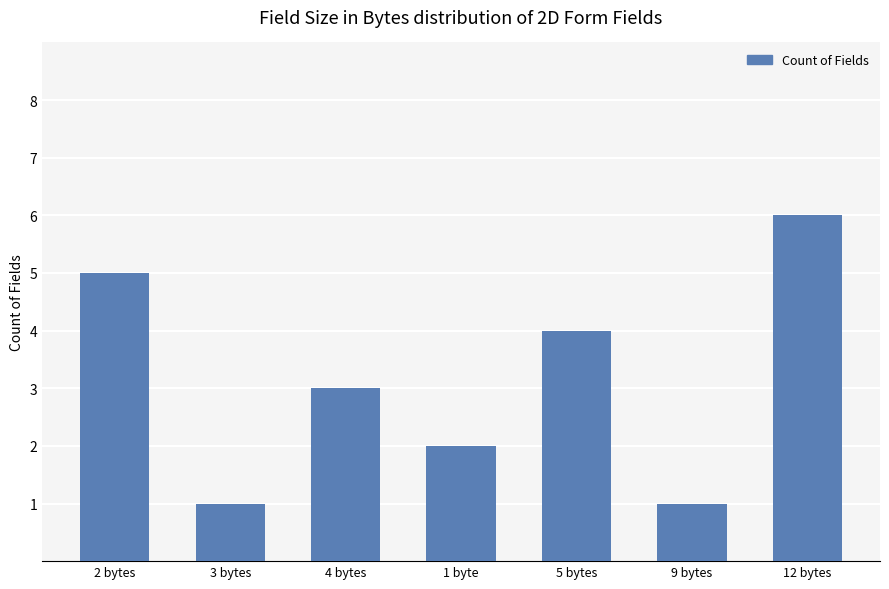

Is it true that the value at 3 bytes is 1?

True